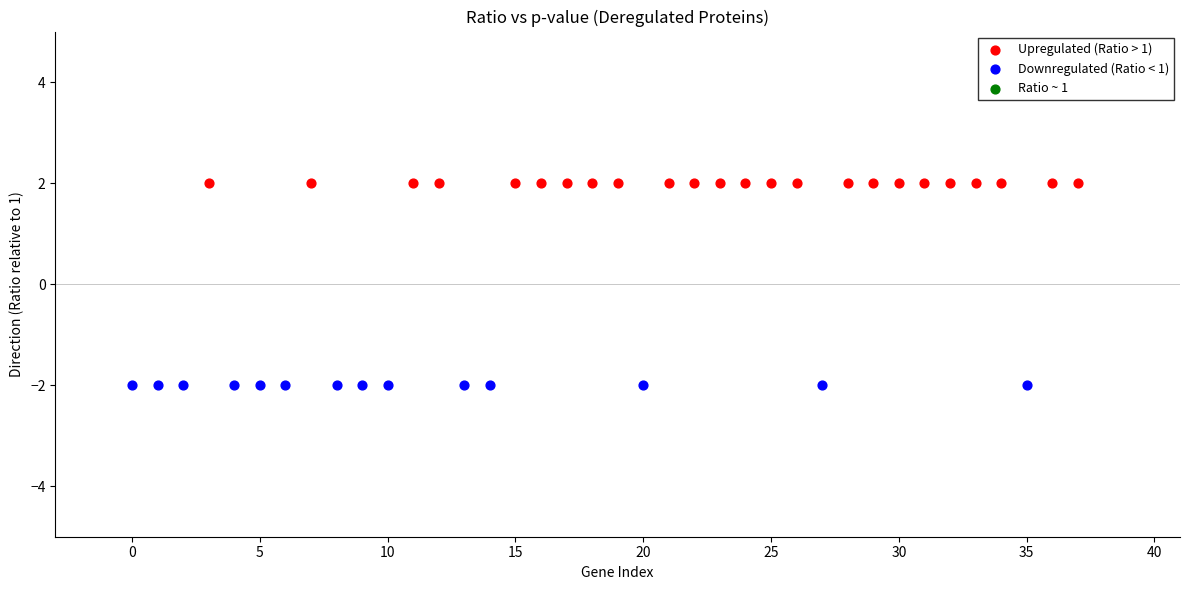

Which series reaches the maximum Y coordinate?

Upregulated (Ratio > 1)